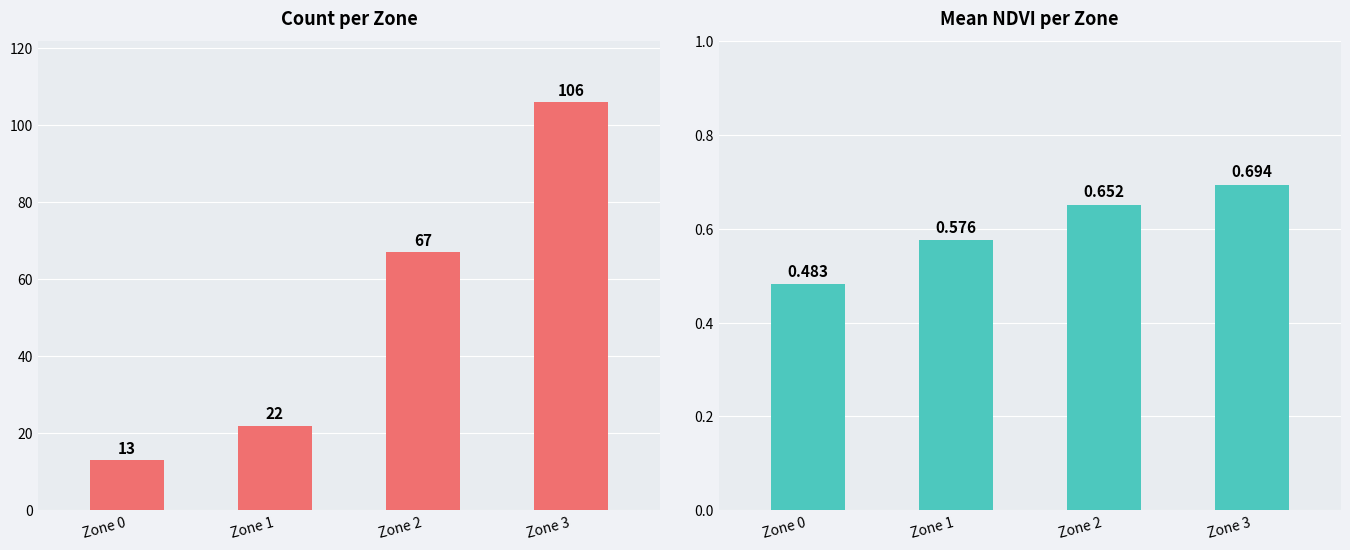

Which series changed the most between Zone 0 and Zone 3?

Count